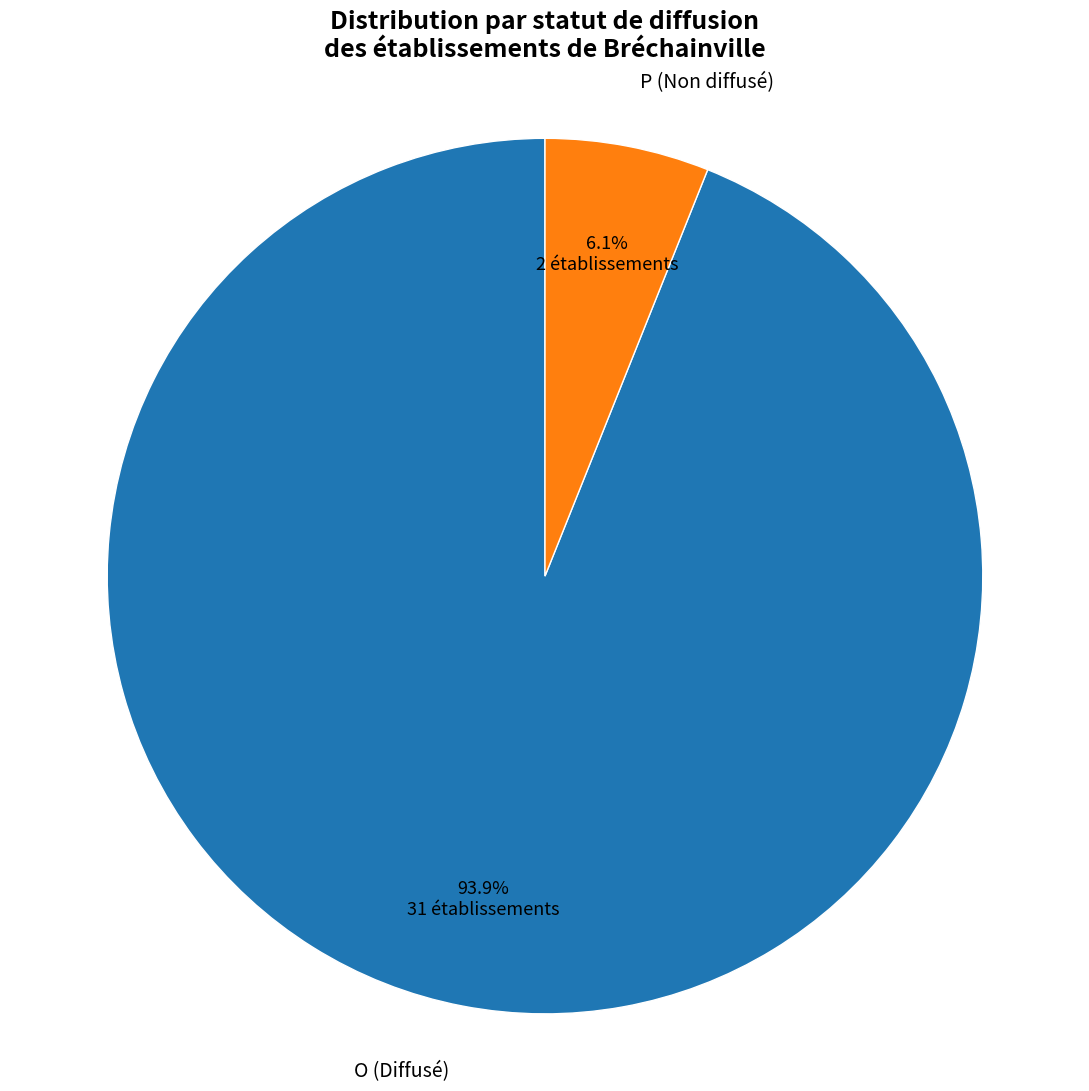

Is it true that P is 20% of the pie?

False